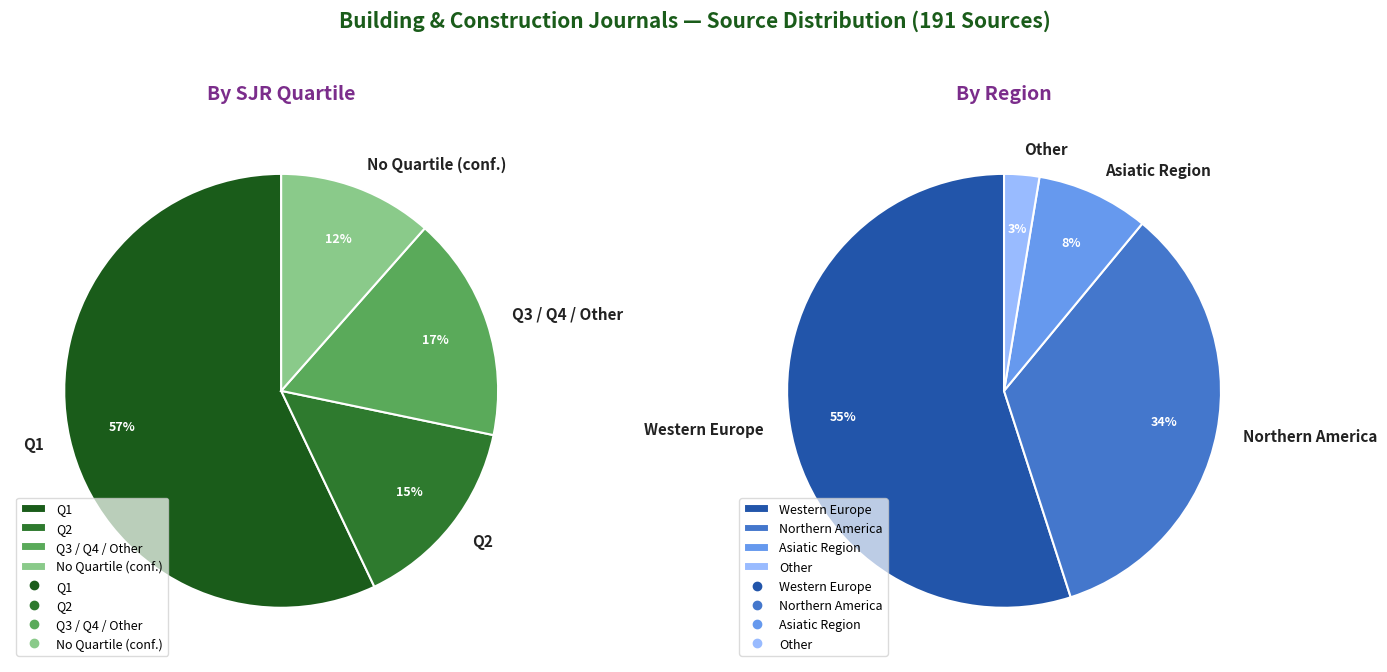

True or false: conference and proceedings accounts for 12% of the total.

True